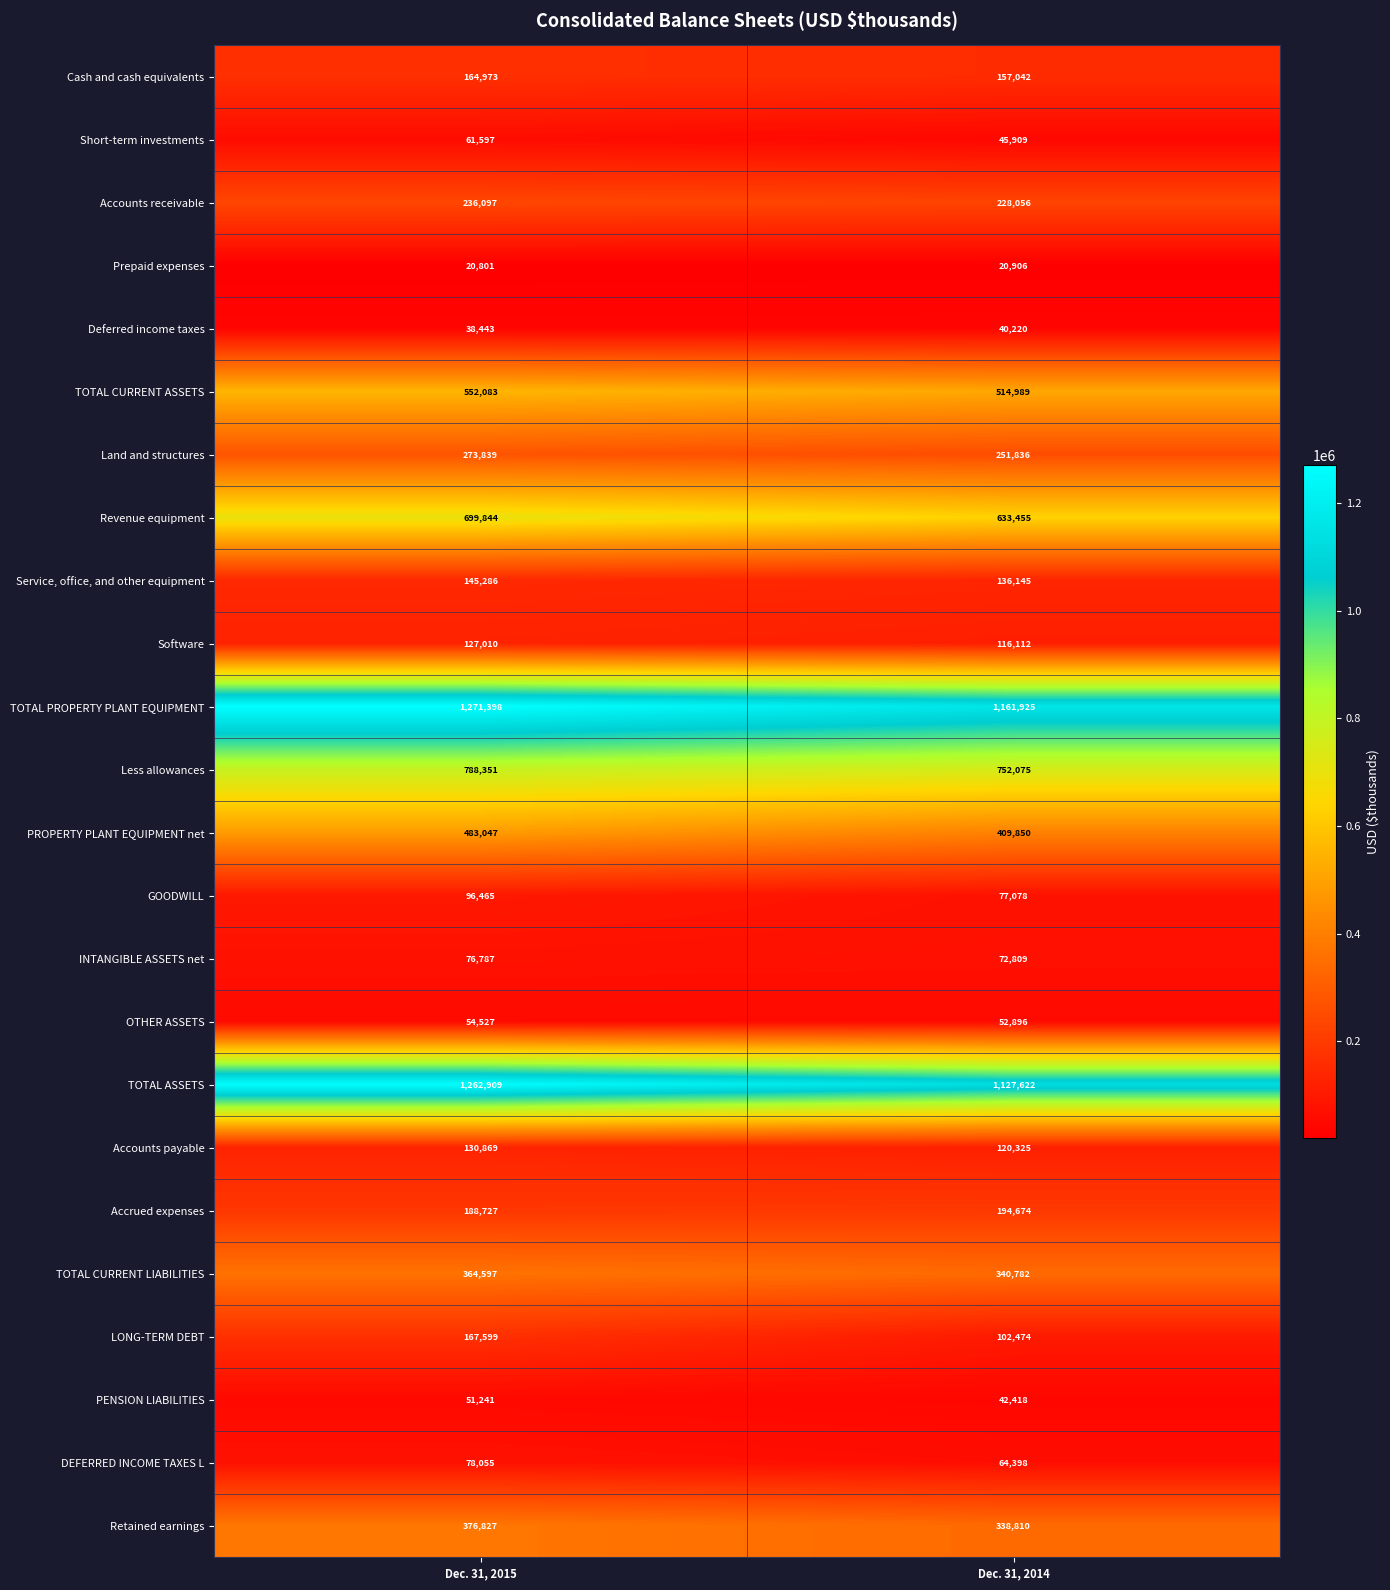

What is the maximum value for Land and structures?

273839